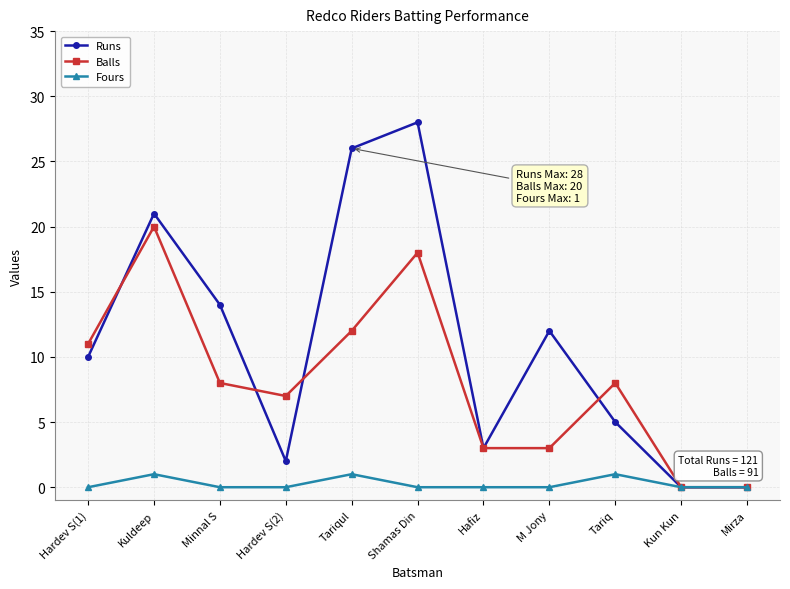

What is the difference between the highest and lowest values at Tariqul?

25